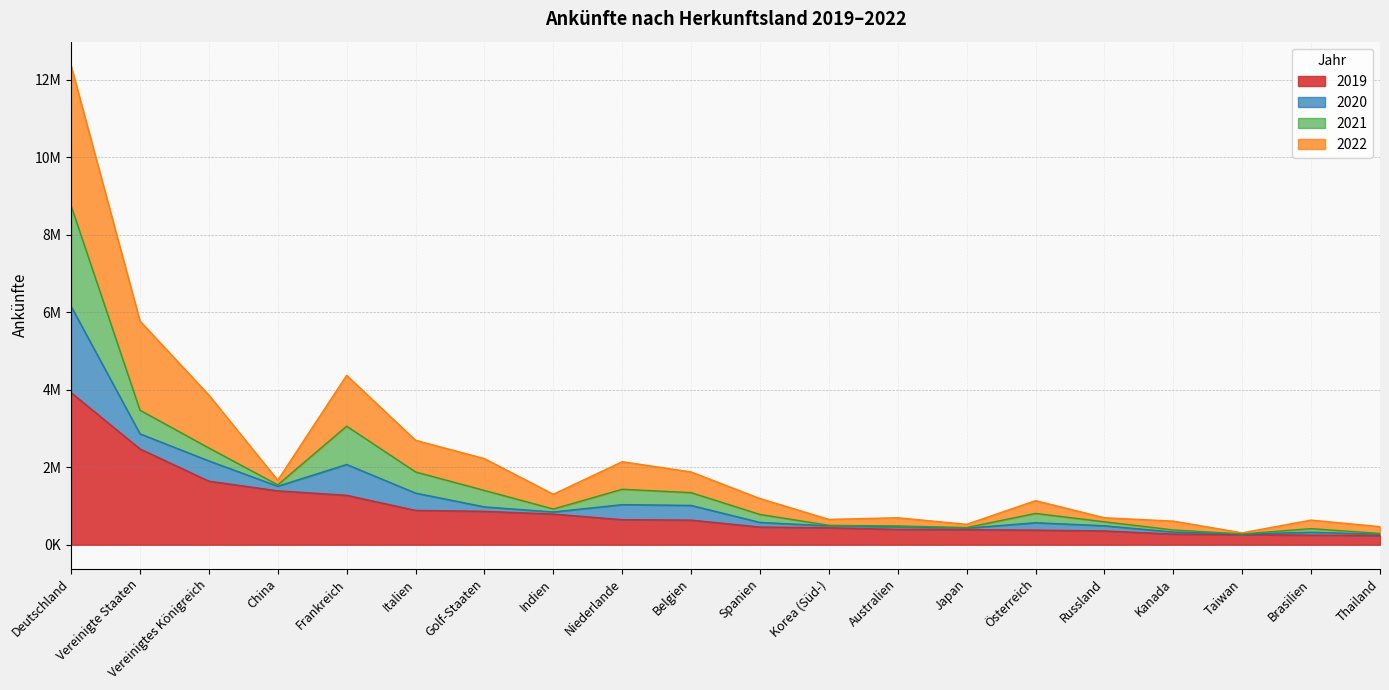

What is the difference between the maximum and minimum values in the 2019 series?

3686780